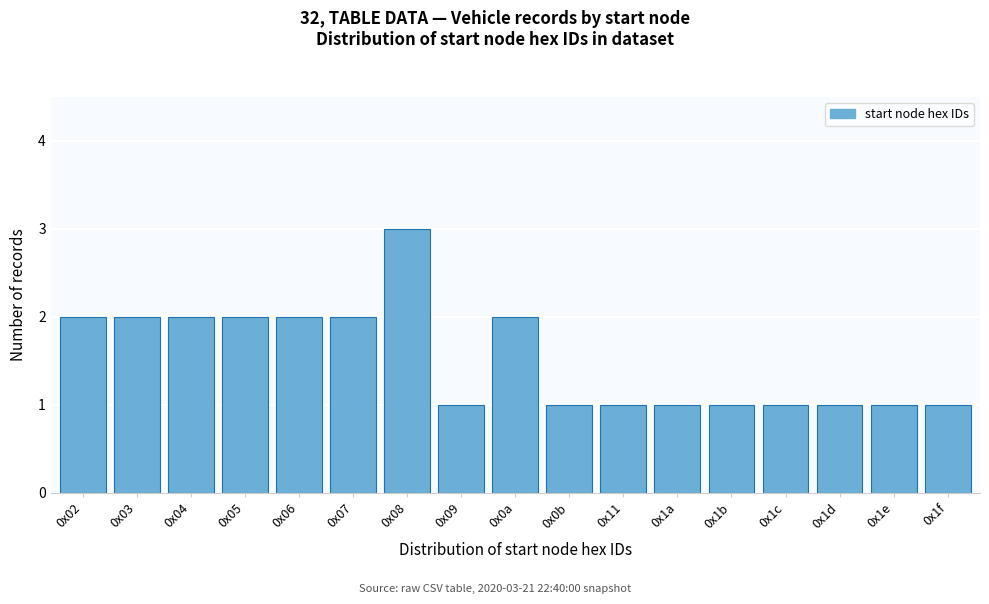

Reading left to right, list all the values displayed in this chart.

2	2	2	2	2	2	3	1	2	1	1	1	1	1	1	1	1